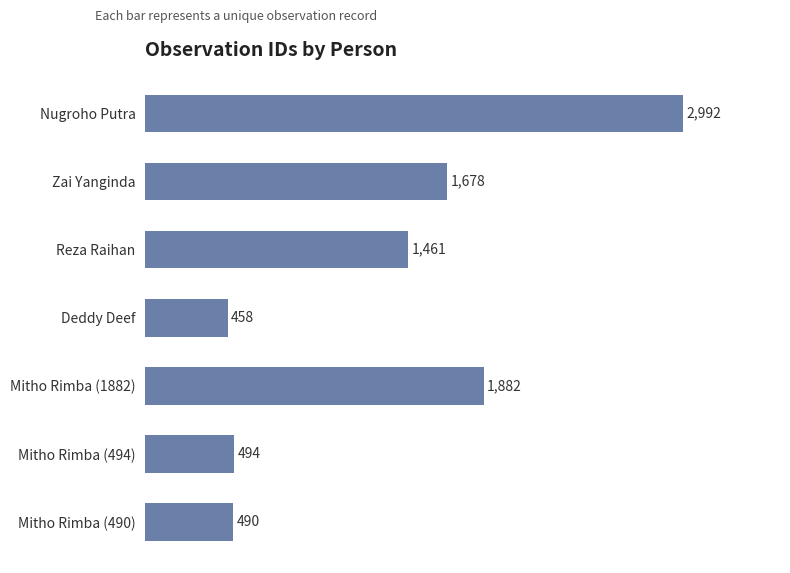

Reading top to bottom, what are all the values shown in this chart?

2992	1678	1461	458	1882	494	490